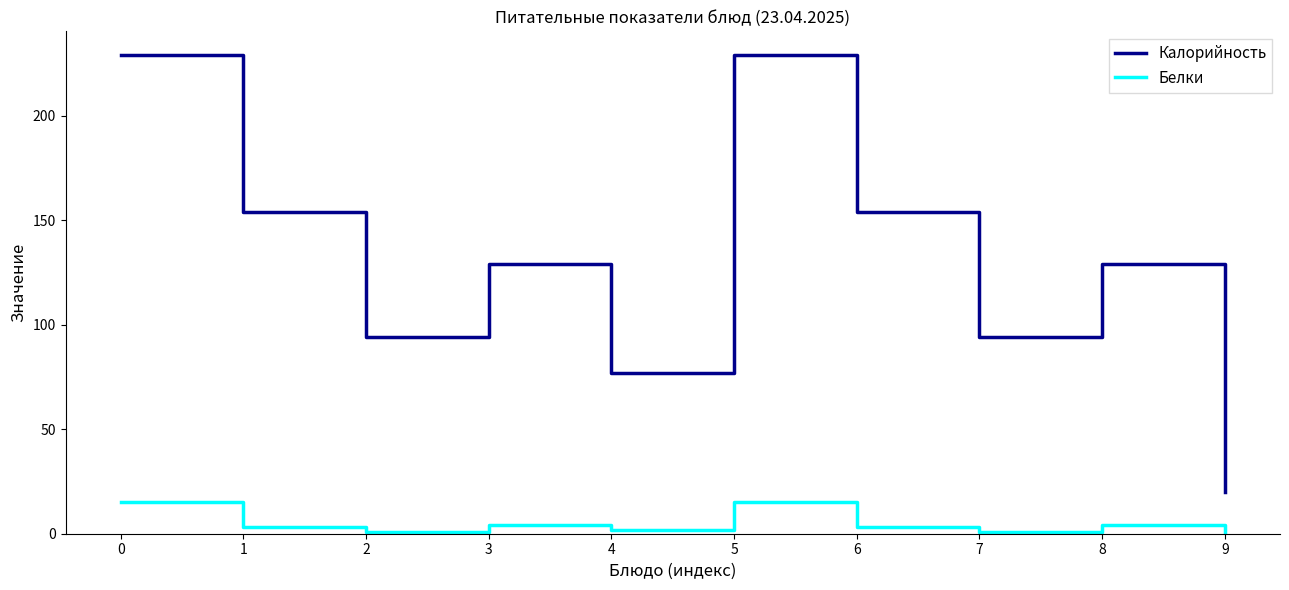

Reading left to right, transcribe all the data shown in this chart.

Калорийность: 229	154	94	129	77	229	154	94	129	20
Белки: 15	3	1	4	2	15	3	1	4	0